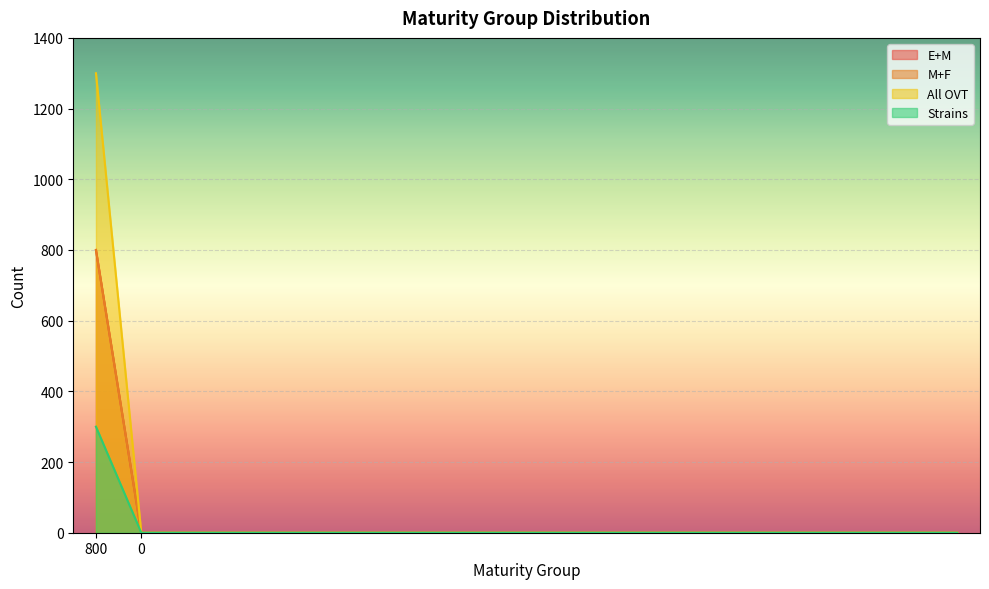

Is the value of All OVT at 0 greater than the value of M+F at 0?

No